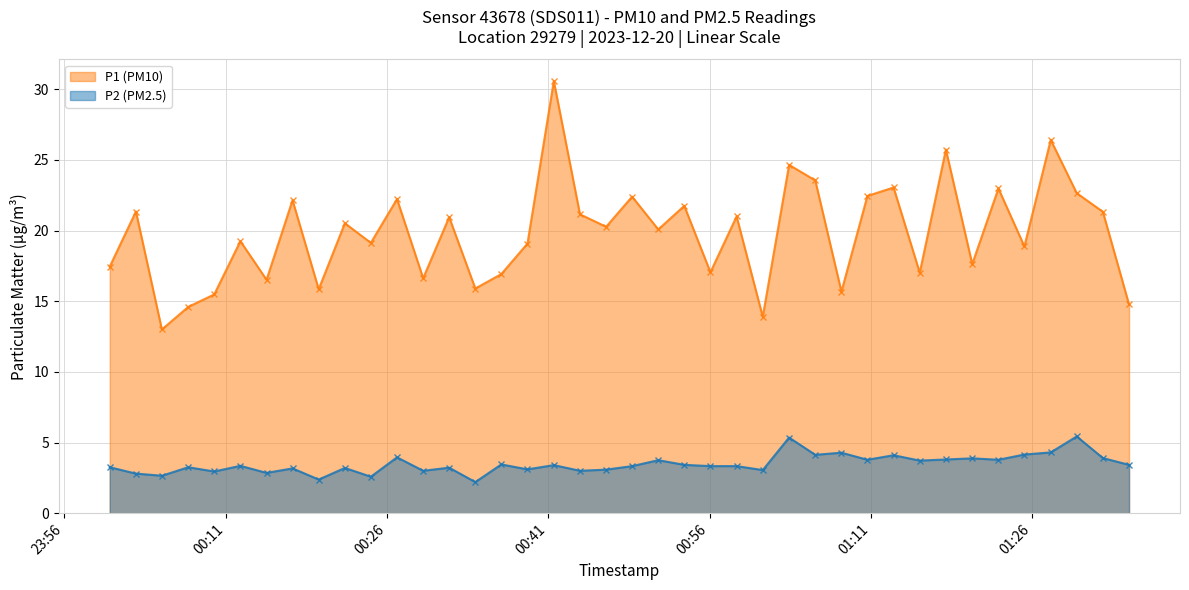

How many data points in P1 (PM10) are above 20?

21